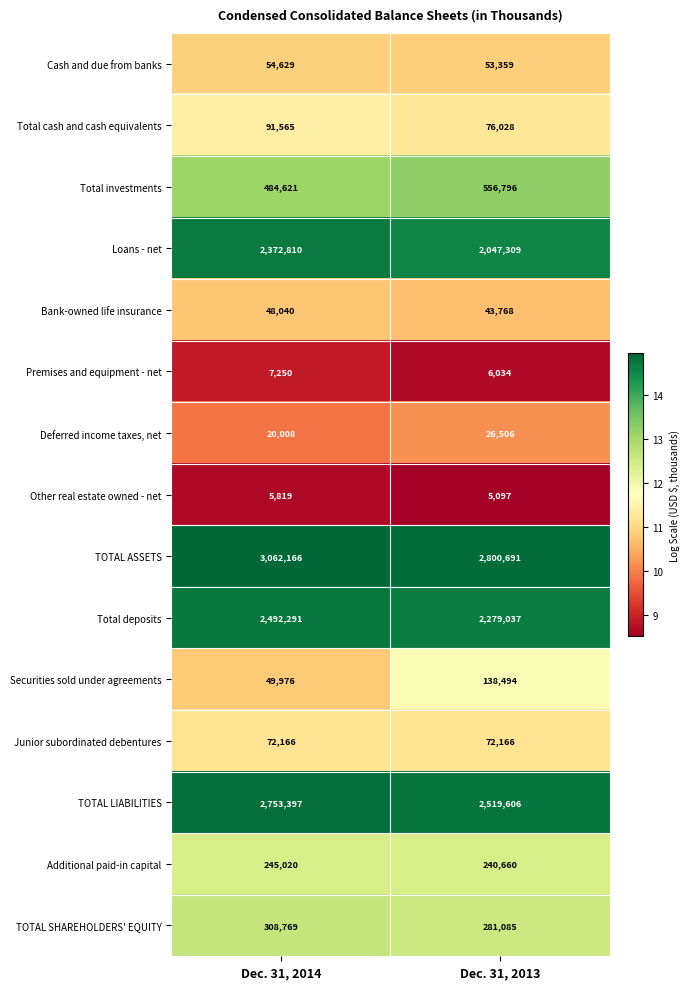

Which series has the widest spread of values?

Loans - net